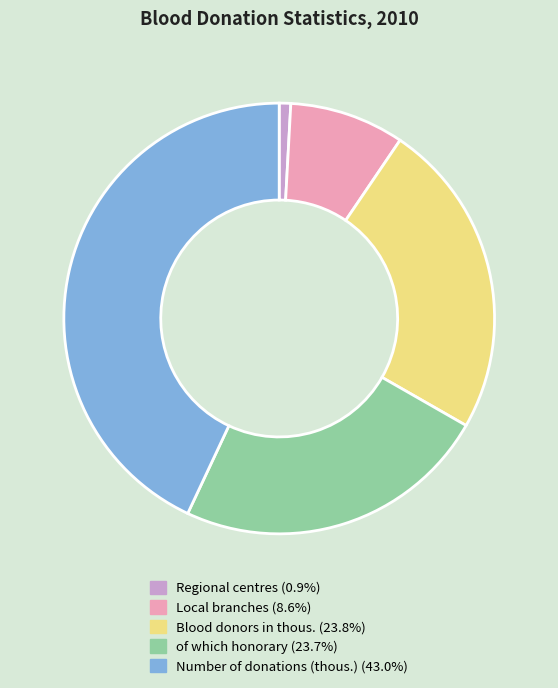

How many segments does this pie chart have?

5